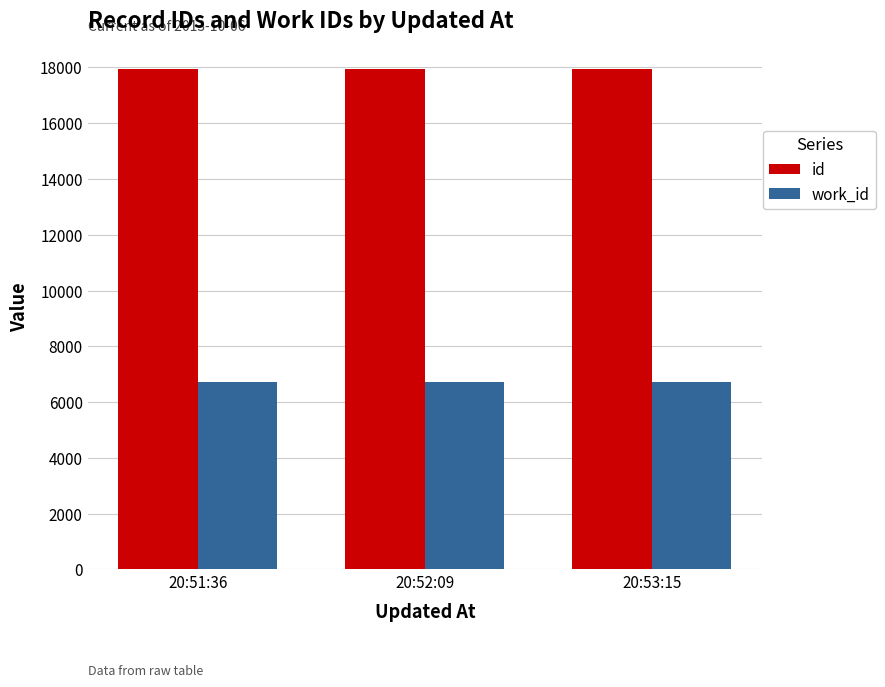

What is the total value across all series at 20:51:36?

24671